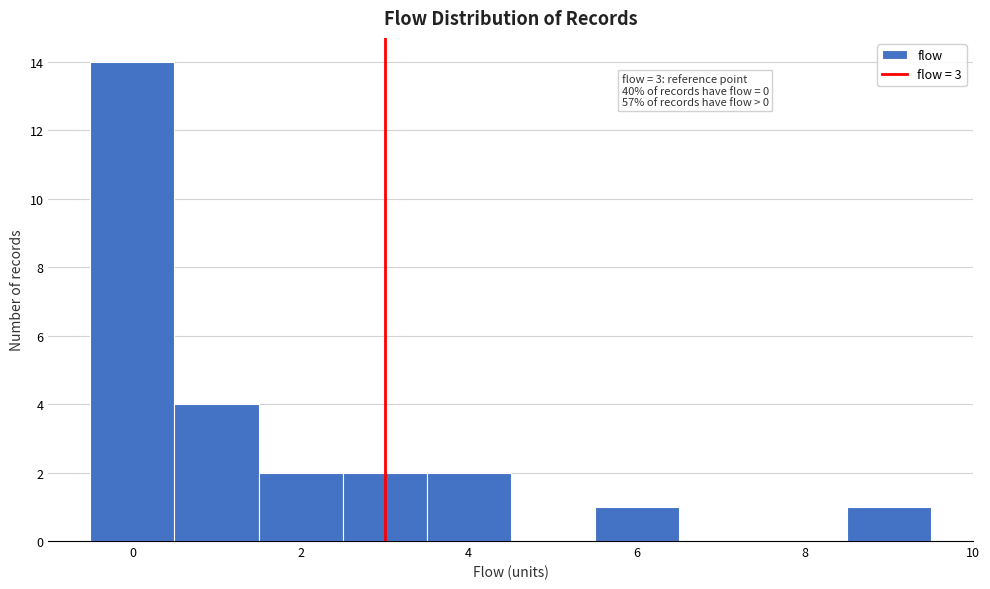

Over which range of the x-axis is the bar tallest?

-0.5 to 0.5